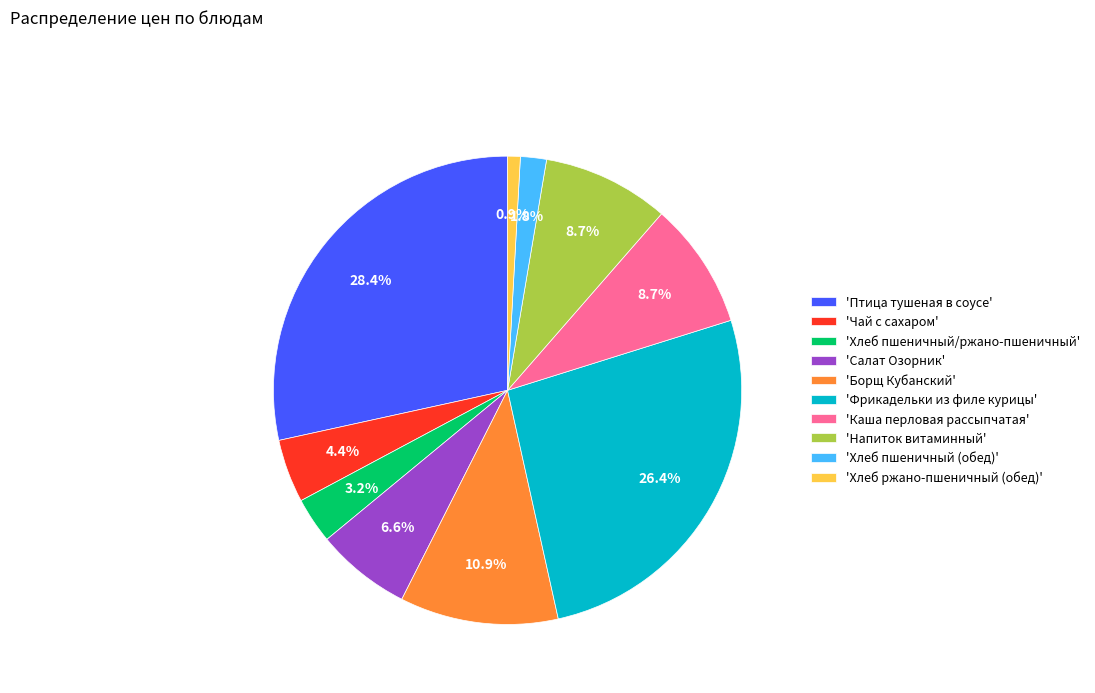

Approximately how many times larger is the value at 'Напиток витаминный' compared to 'Салат Озорник'?

1.3